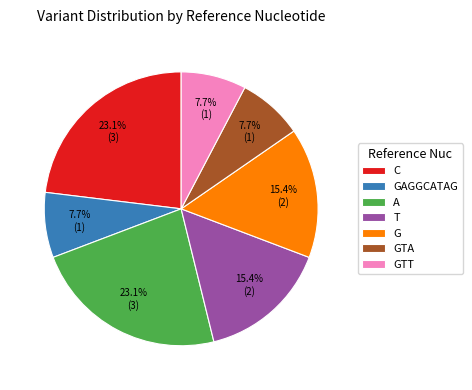

Between C and T, which is larger?

C